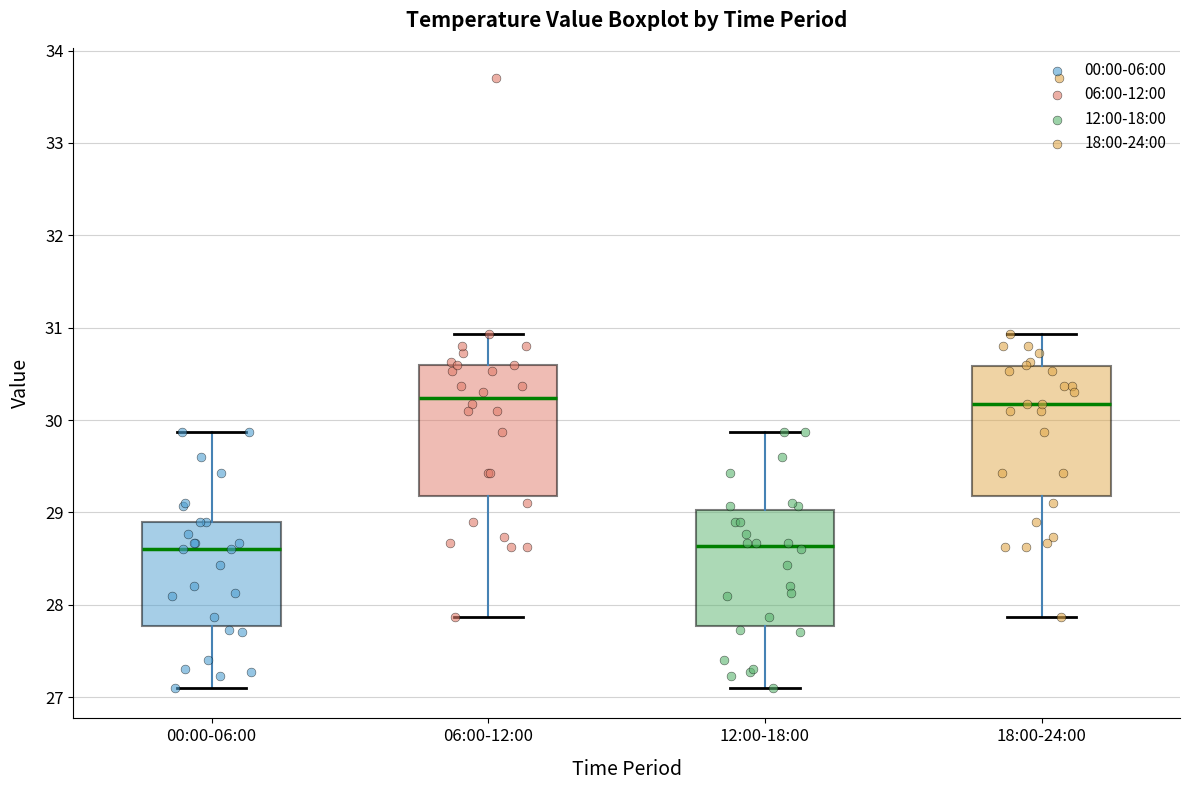

Reading left to right, transcribe this box plot: for each box, give where its median line is, the range the box spans, and where its two whiskers end, as read against the y-axis. The values are not printed on the chart, so give them approximately, as read against the axis.

00:00-06:00: median 28.6, box 27.8 to 28.9, whiskers 27.1 to 29.9
06:00-12:00: median 30.2, box 29.2 to 30.6, whiskers 27.9 to 30.9
12:00-18:00: median 28.6, box 27.8 to 29.0, whiskers 27.1 to 29.9
18:00-24:00: median 30.2, box 29.2 to 30.6, whiskers 27.9 to 30.9